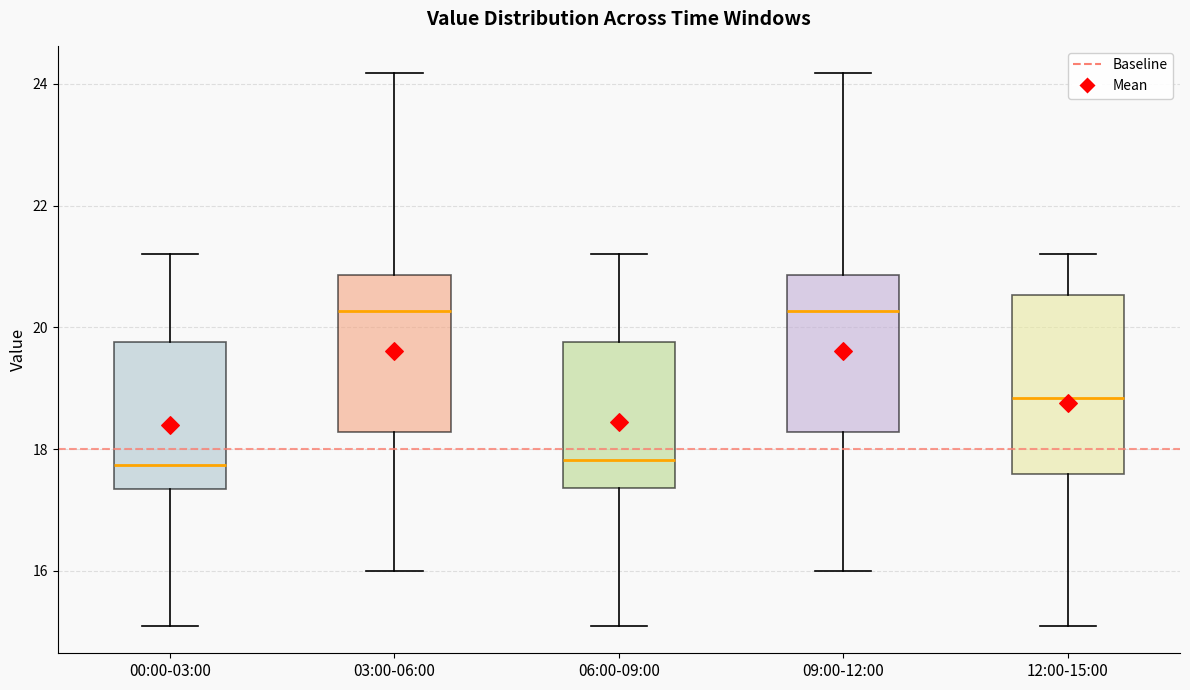

Reading left to right, read every box against the y-axis: the position of its median line, the range the box covers, and the ends of its whiskers. The values are not printed on the chart, so give them approximately, as read against the axis.

00:00-03:00: median 17.8, box 17.4 to 19.8, whiskers 15.2 to 21.2
03:00-06:00: median 20.2, box 18.2 to 20.8, whiskers 16.0 to 24.2
06:00-09:00: median 17.8, box 17.4 to 19.8, whiskers 15.2 to 21.2
09:00-12:00: median 20.2, box 18.2 to 20.8, whiskers 16.0 to 24.2
12:00-15:00: median 18.8, box 17.6 to 20.6, whiskers 15.2 to 21.2